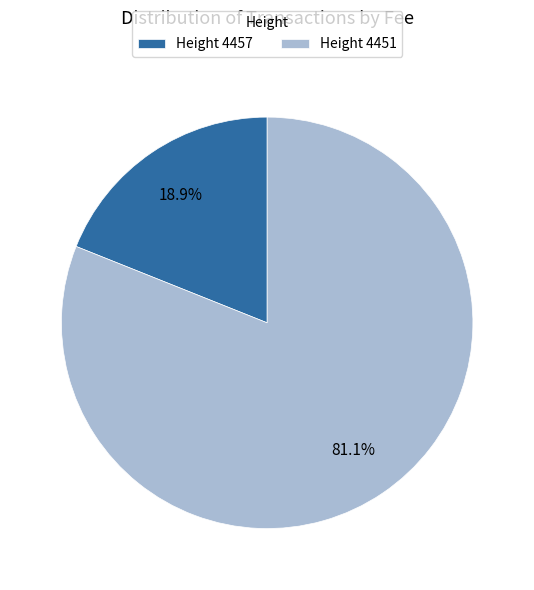

To the nearest percent, what is the average slice percentage?

50%